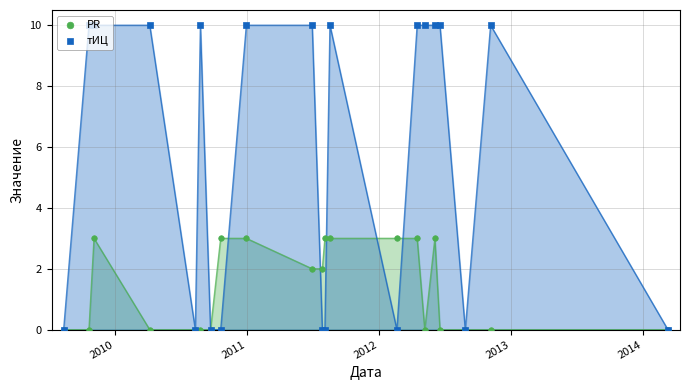

At which category is the sum across all series the highest?

2011